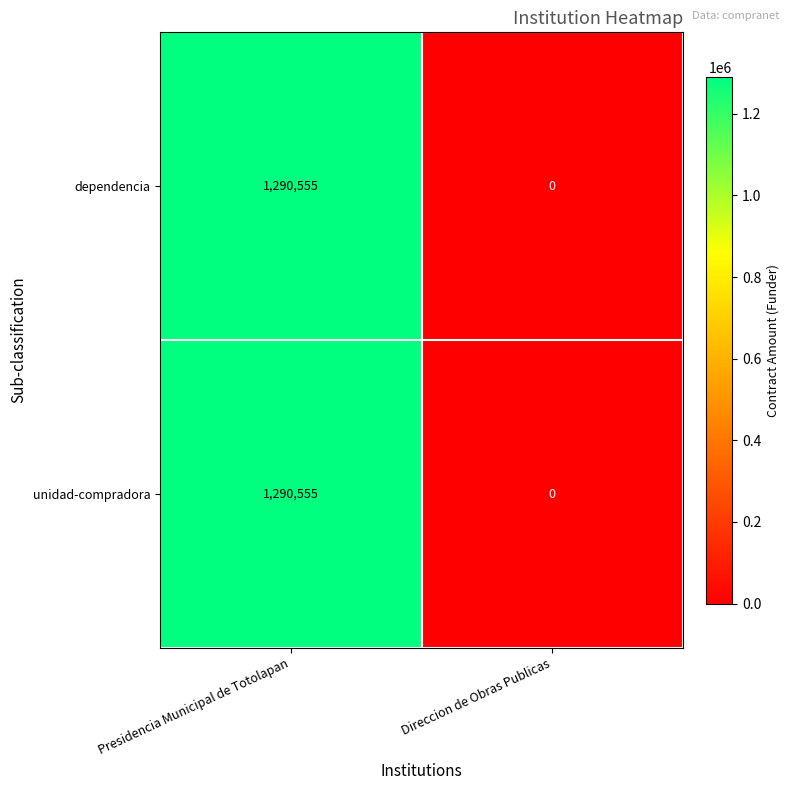

What is the difference between the maximum and minimum values in the dependencia series?

1290555